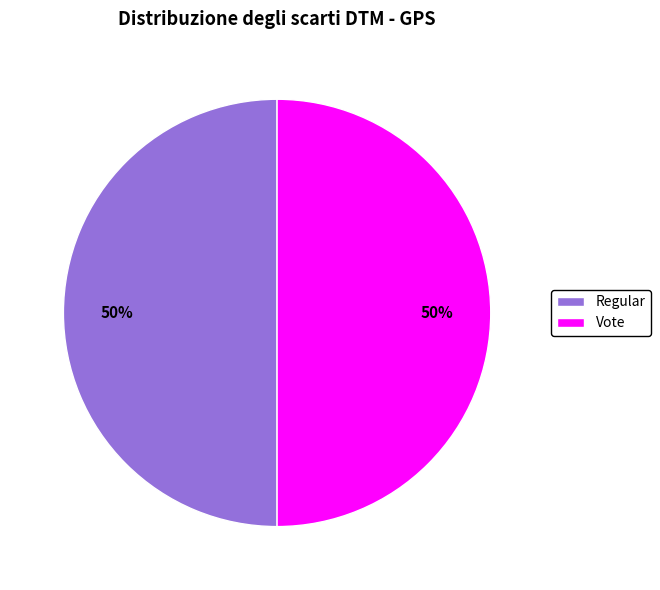

Approximately how many times larger is the value at Vote compared to Regular?

1.0